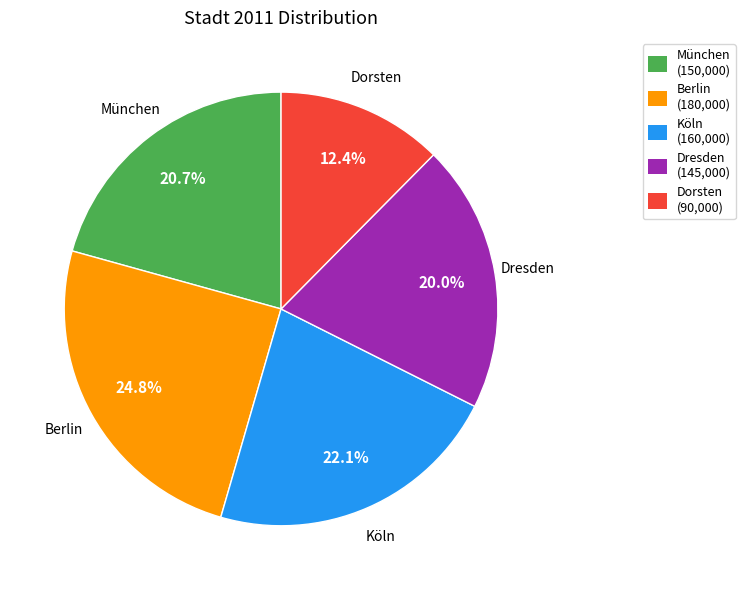

Does Berlin represent more than half of the total?

No